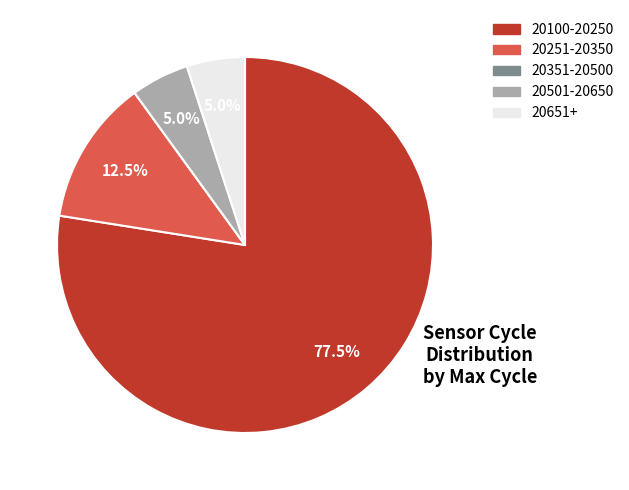

Is there a majority slice in this chart?

Yes